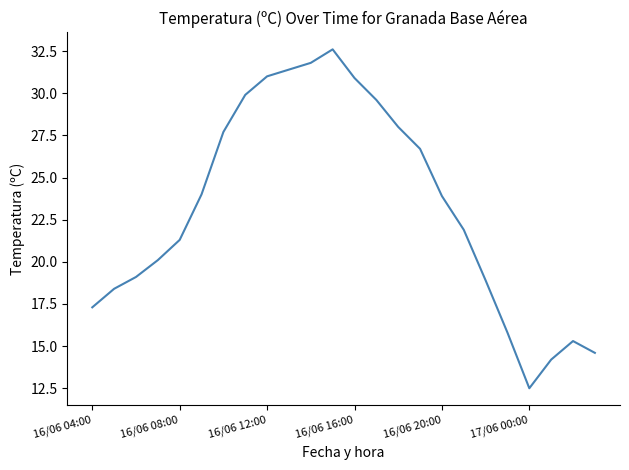

What is the maximum value shown in the chart?

32.6